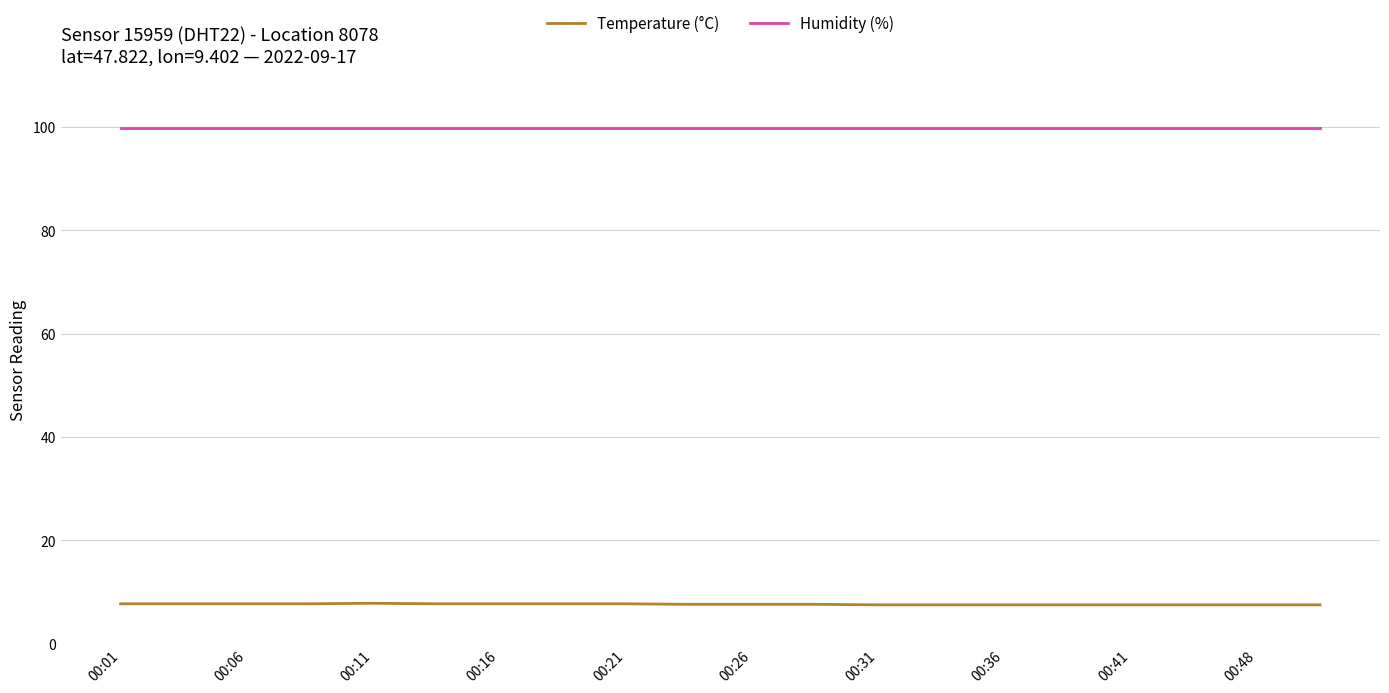

What are all the series names shown in the legend?

Temperature (°C), Humidity (%)